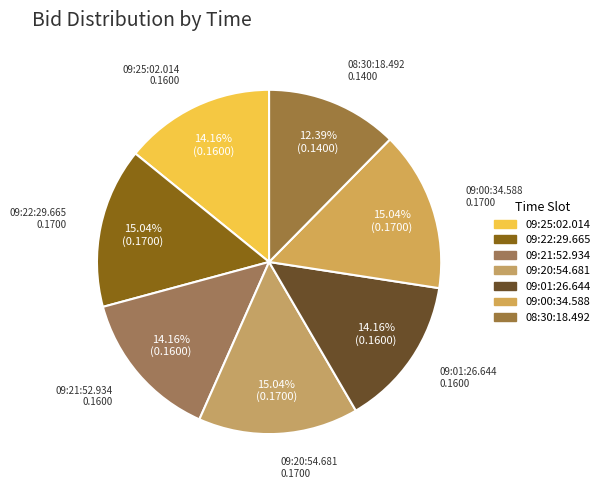

Which has a higher value, 09:00:34.588 or 09:20:54.681?

09:00:34.588